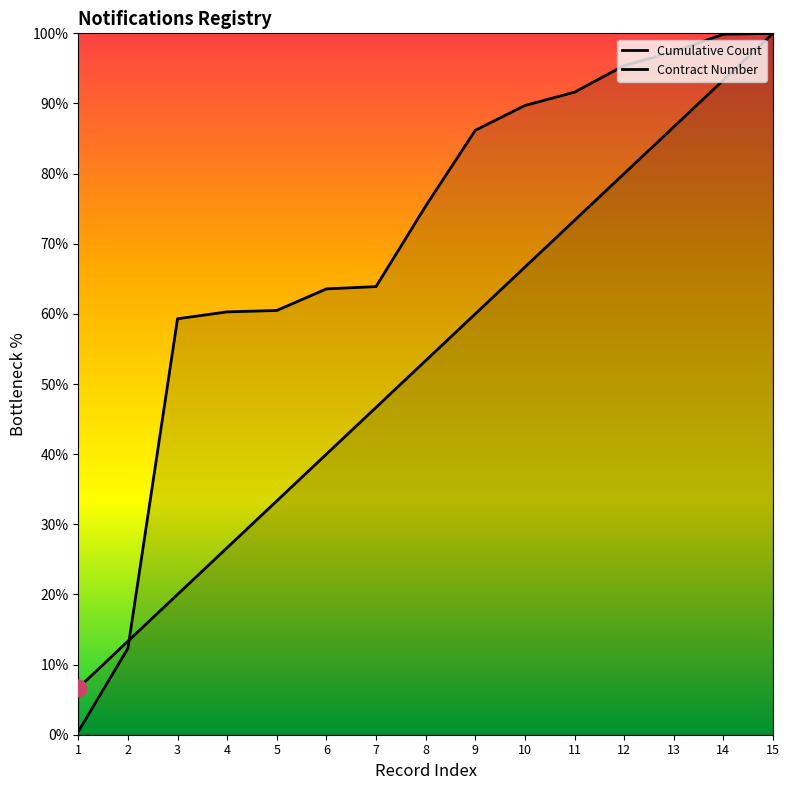

Which category has the lowest value across all series?

1